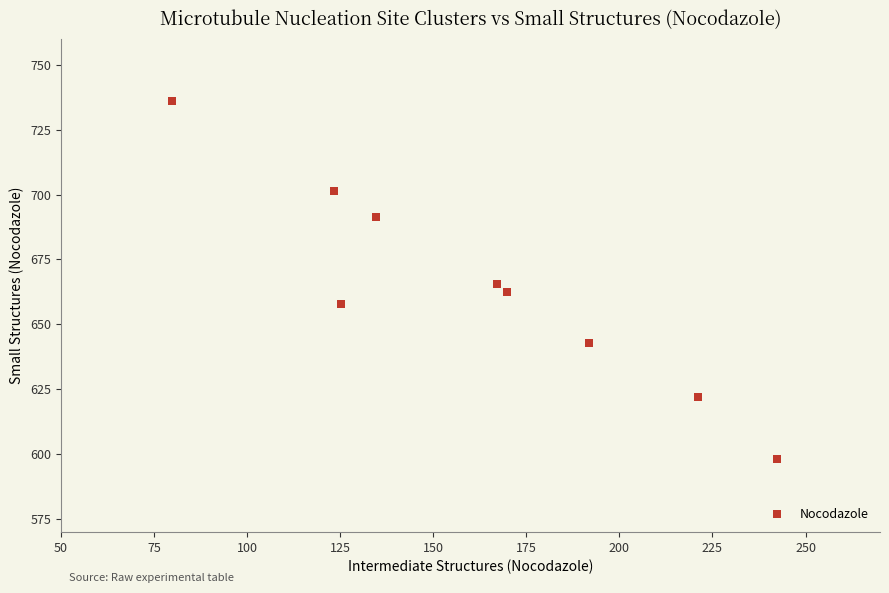

What is the average X value?

161.7